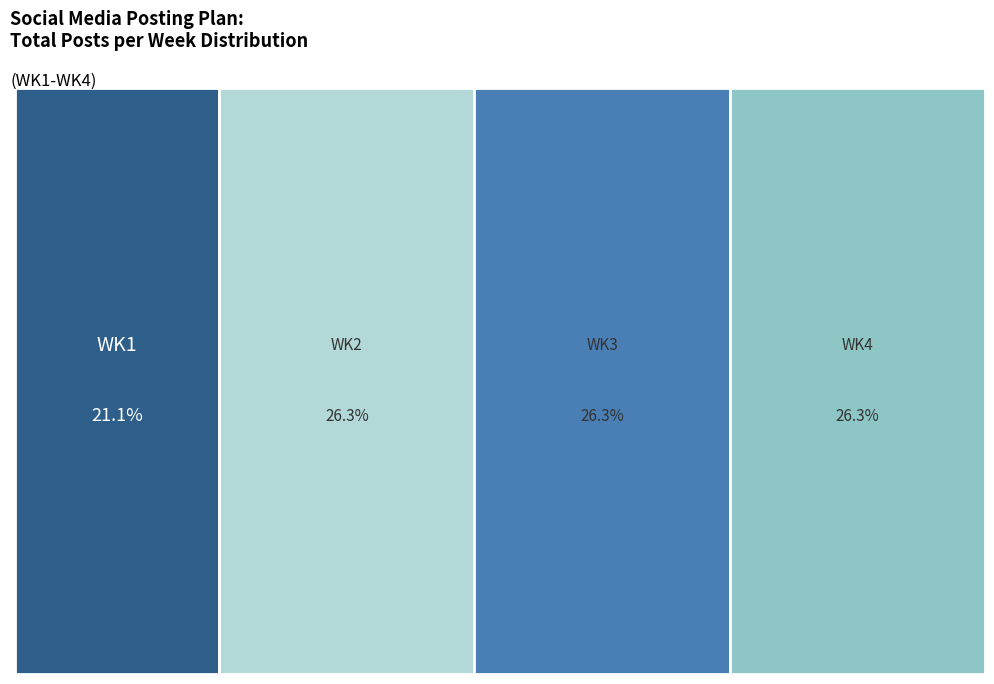

Does WK4 account for over 50% of the chart?

No